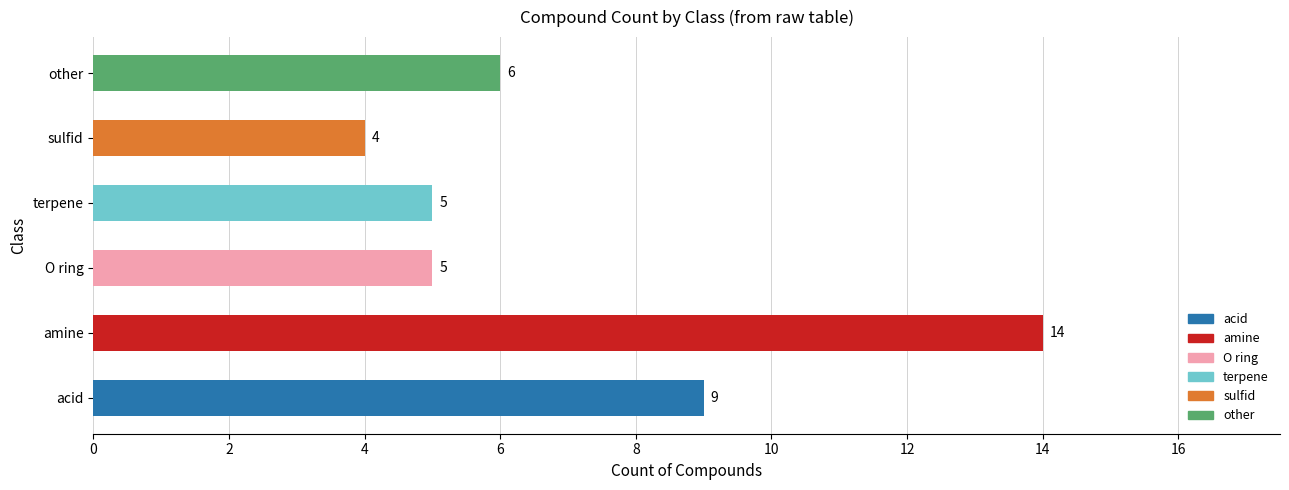

Reading top to bottom, list all the values displayed in this chart.

6	4	5	5	14	9